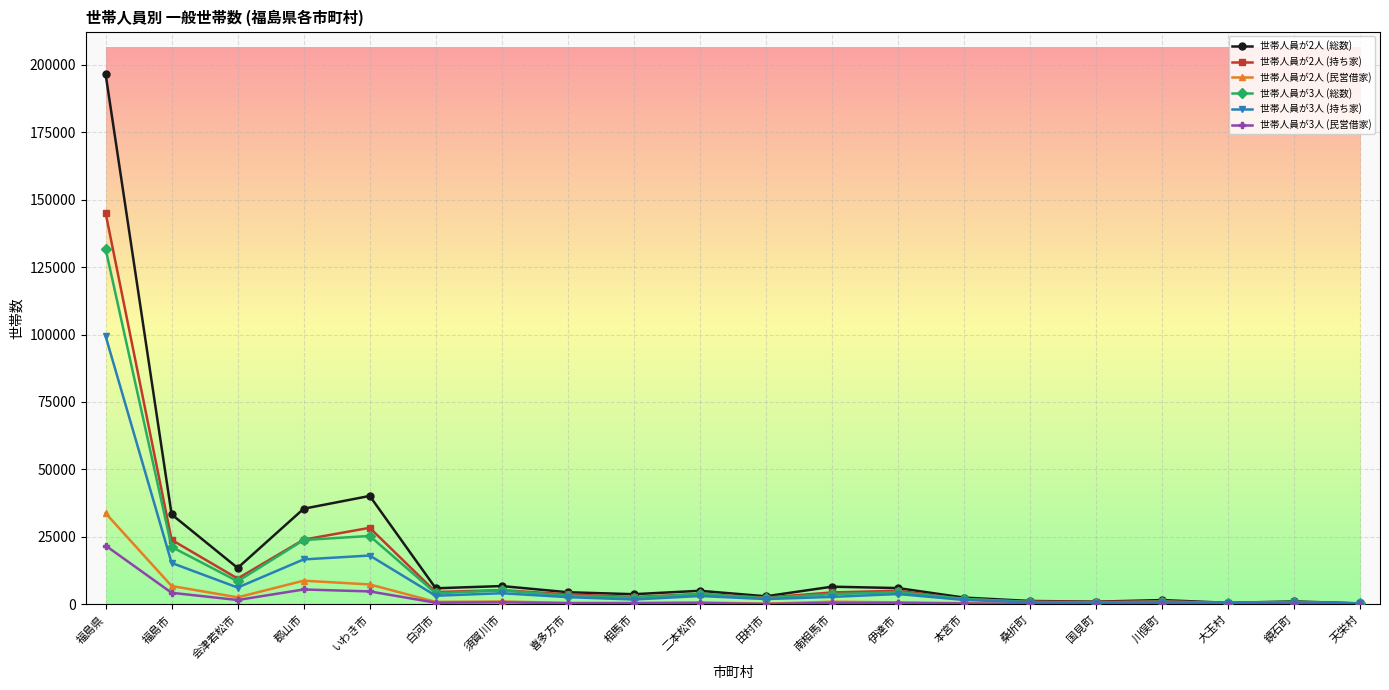

What is the label of the 11th point from the left?

田村市